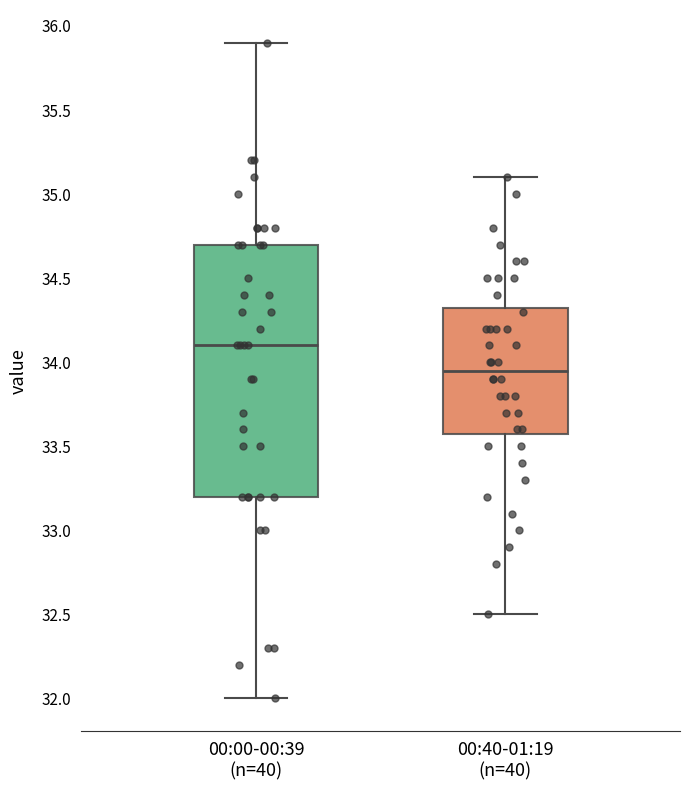

Which box has the lowest median line?

00:40-01:19 (n=40)